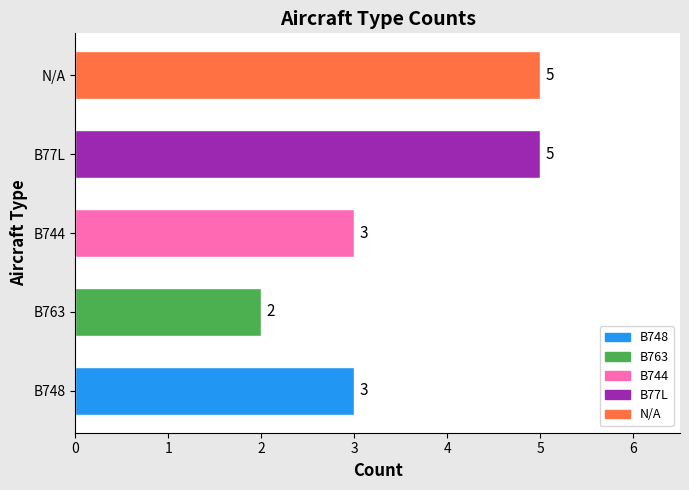

What is the sum of the values at B77L and B744?

8